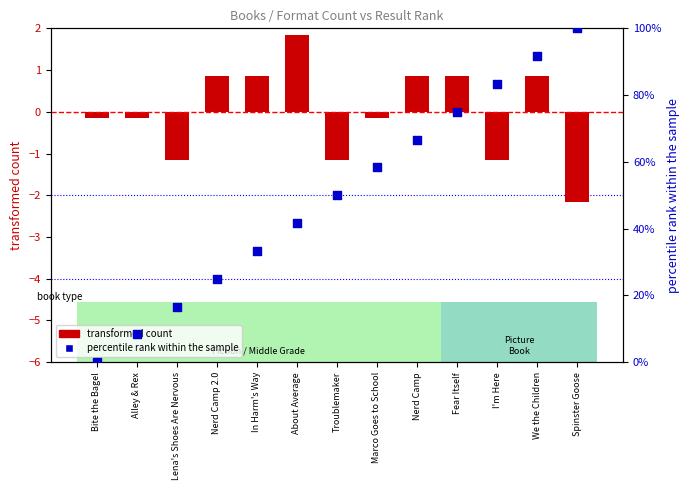

Which series has the largest total across all categories?

percentile rank within the sample